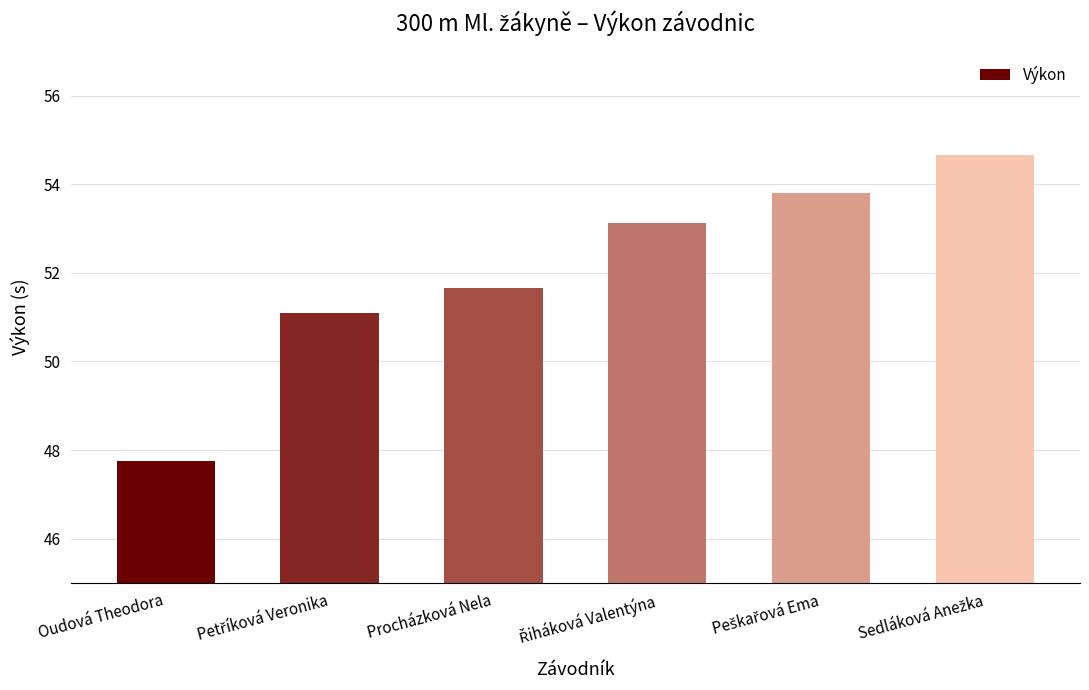

Does the chart contain stacked bars?

No